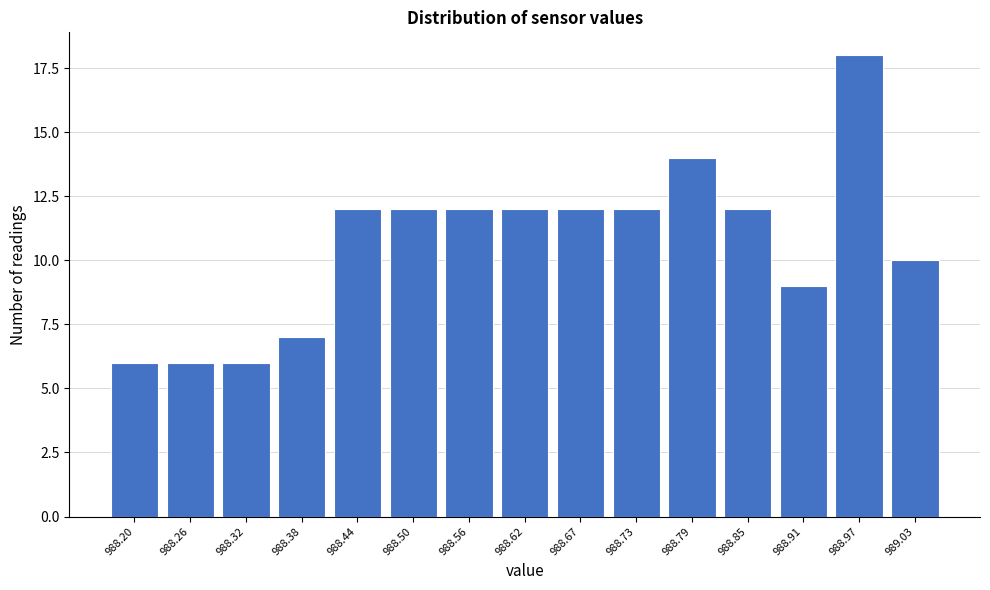

Reading left to right, extract all data points from this chart.

6	6	6	7	12	12	12	12	12	12	14	12	9	18	10